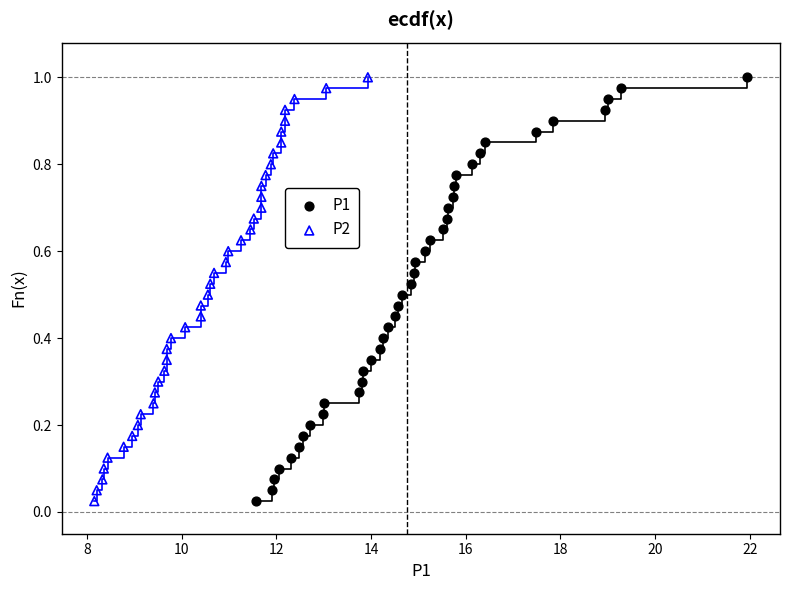

What are all the series names shown in the legend?

P1, P2